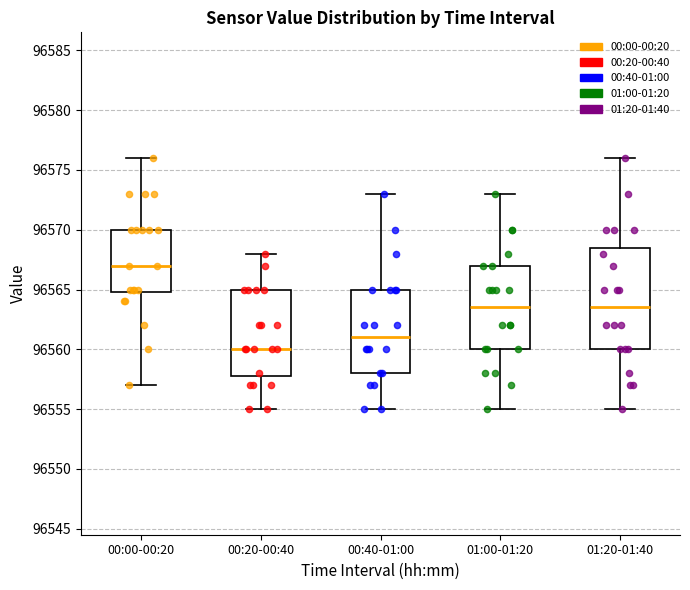

Where is the lower edge of the box for 00:40-01:00 on the y-axis? The values are not printed on the chart, so give them approximately, as read against the axis.

96558.0